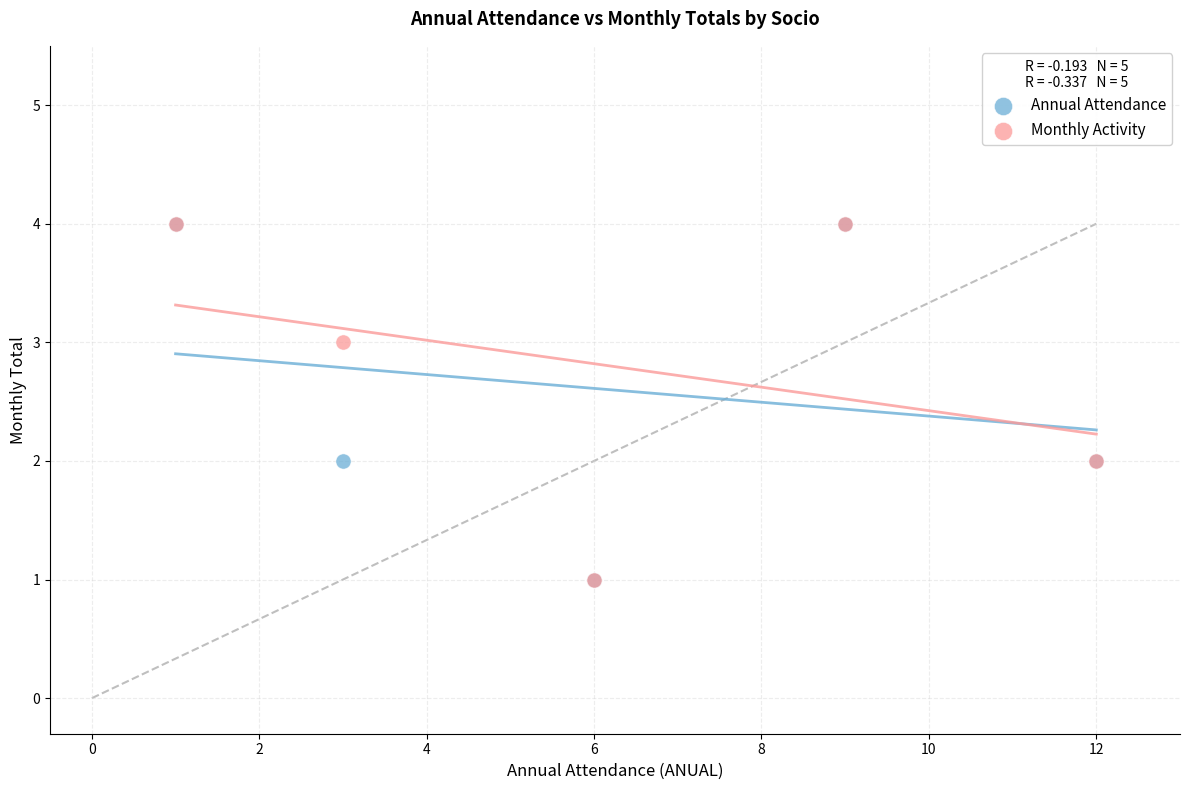

What are all the series names shown in the legend?

Annual Attendance, Monthly Activity